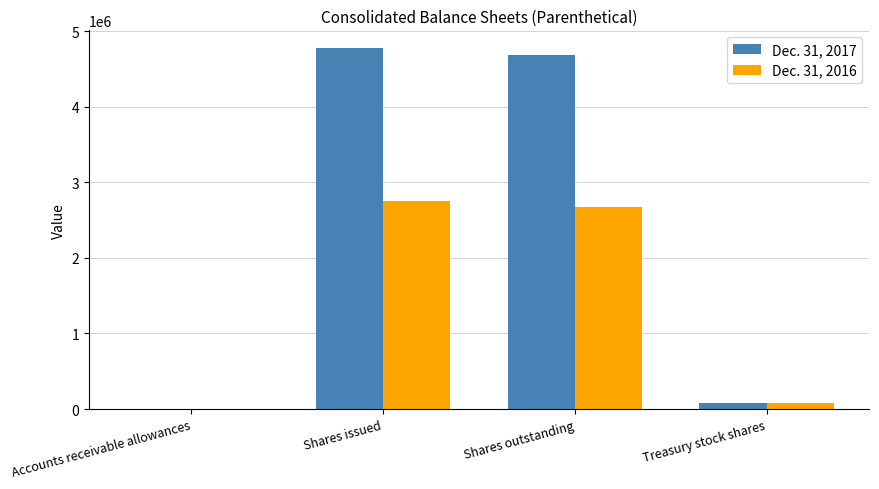

Are the bars grouped side by side (vs. stacked)?

Yes